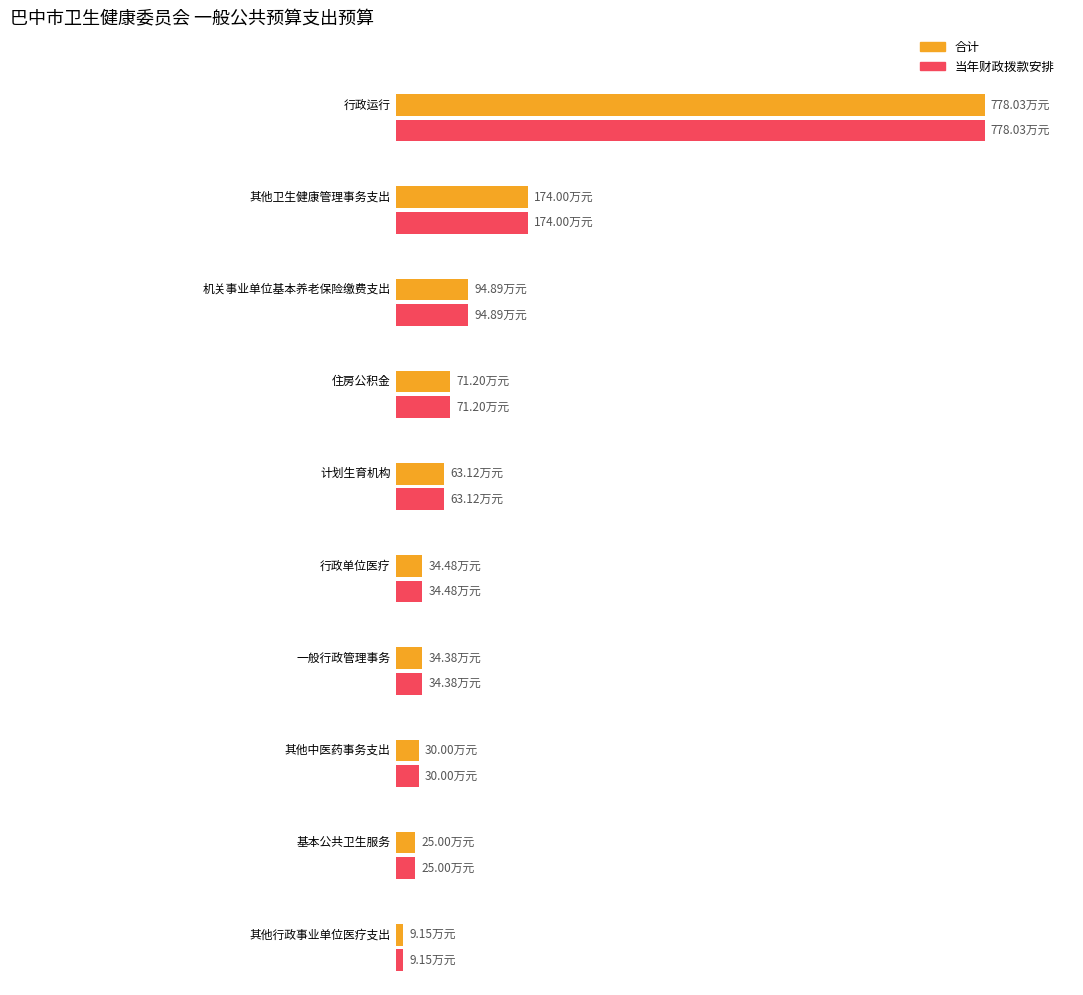

How many distinct data groups are displayed?

2